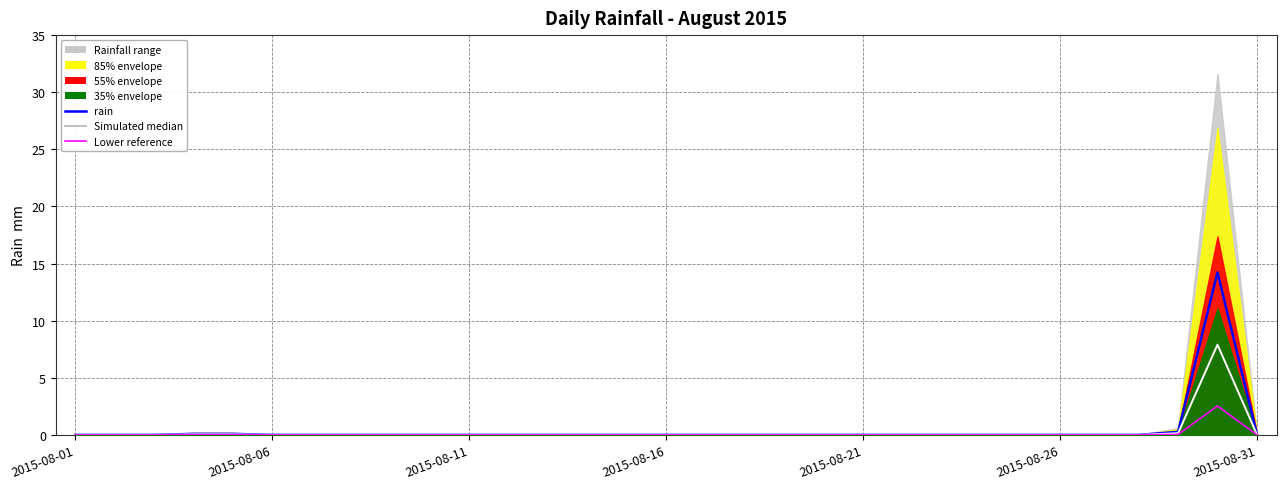

How many interior local peaks (higher than both neighbors) does the data have?

1